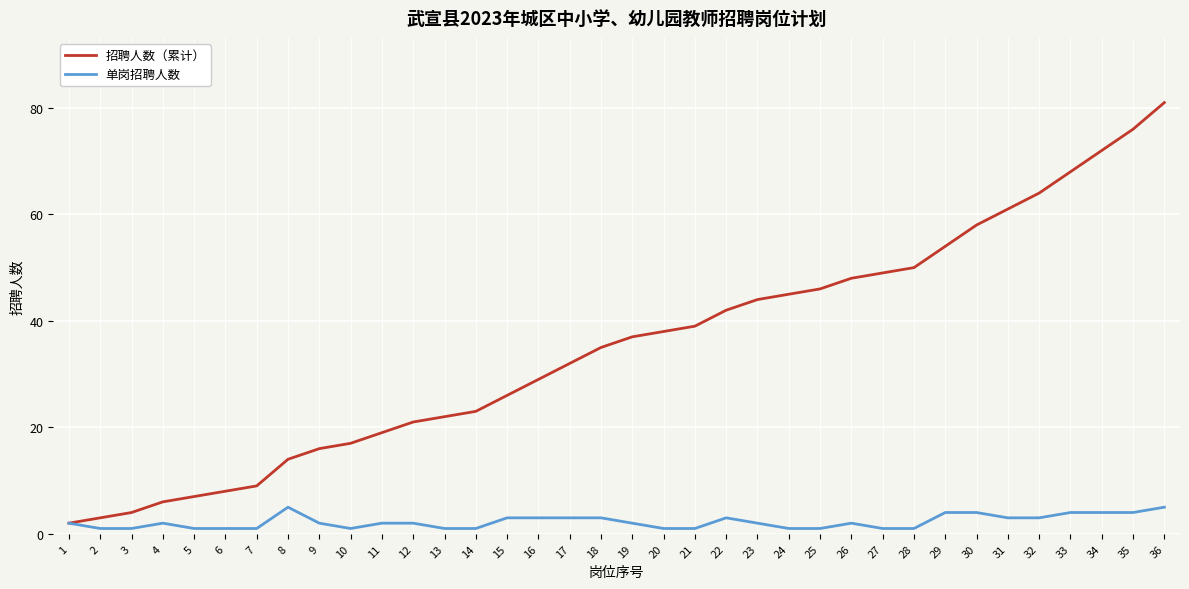

The 招聘人数（累计） series shows 50 at 28. True or false?

True